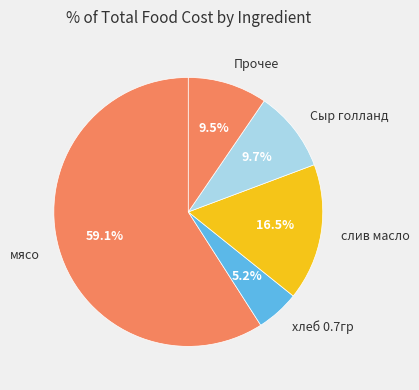

Which slice is the largest?

мясо